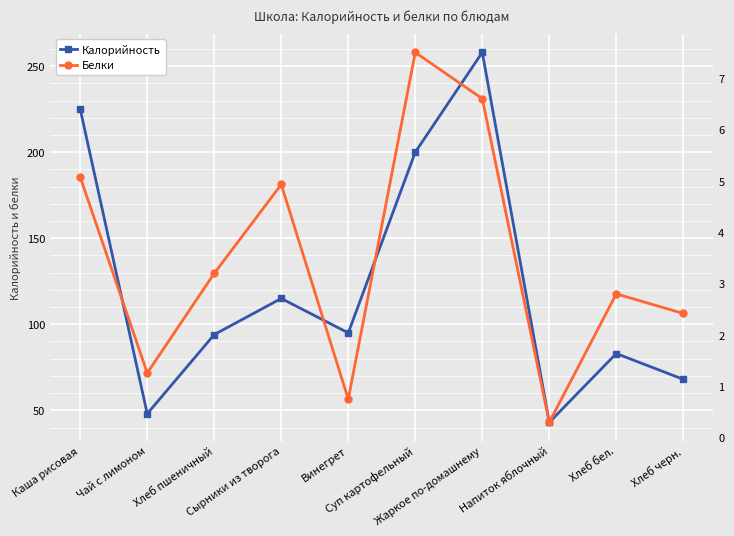

Is this an area chart (filled region under the line)?

No